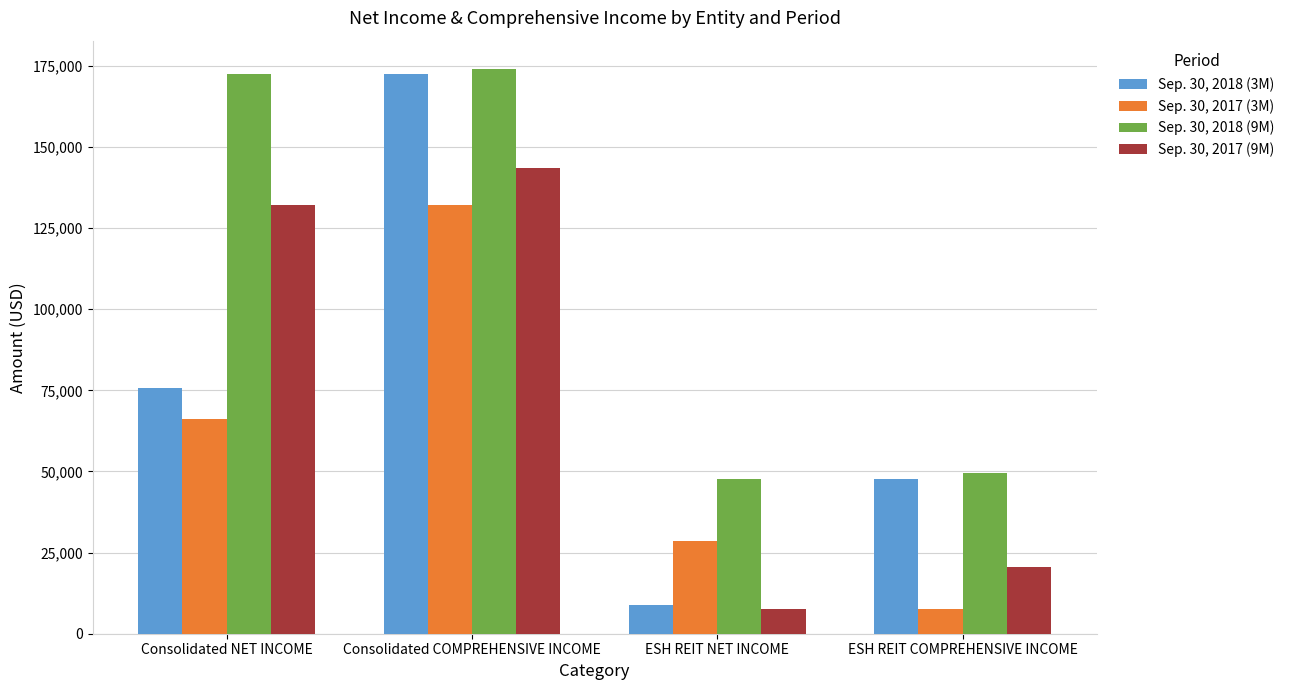

How many groups of bars are there?

4